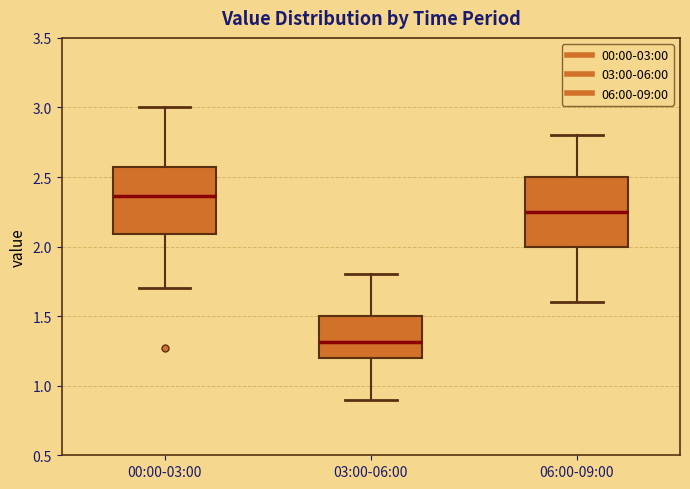

Where does the median line of the box for 00:00-03:00 sit on the y-axis? The values are not printed on the chart, so give them approximately, as read against the axis.

2.35